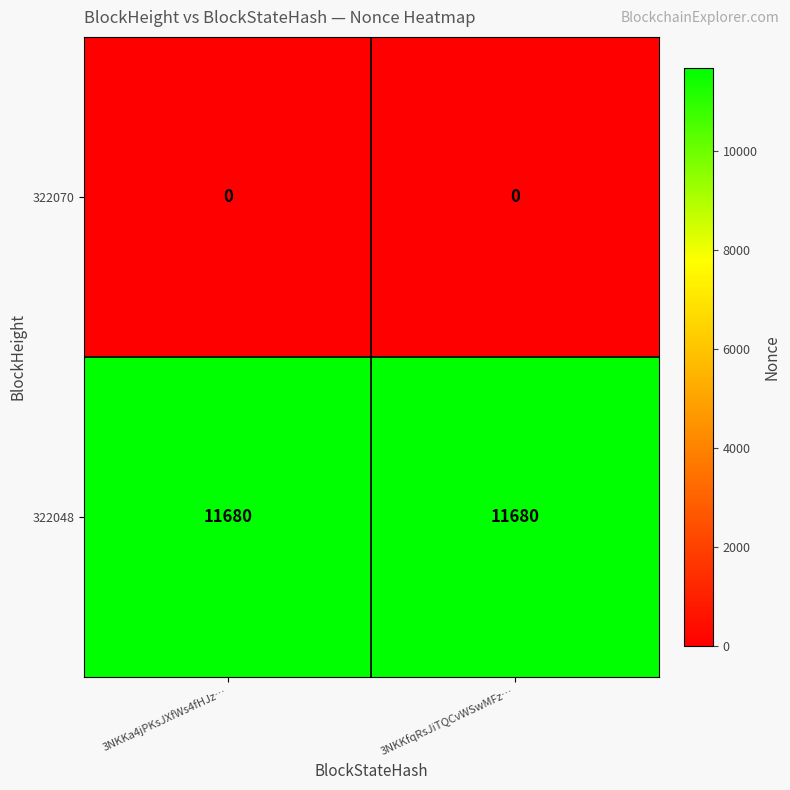

Rank the series by their maximum value, from highest to lowest.

322048, 322070